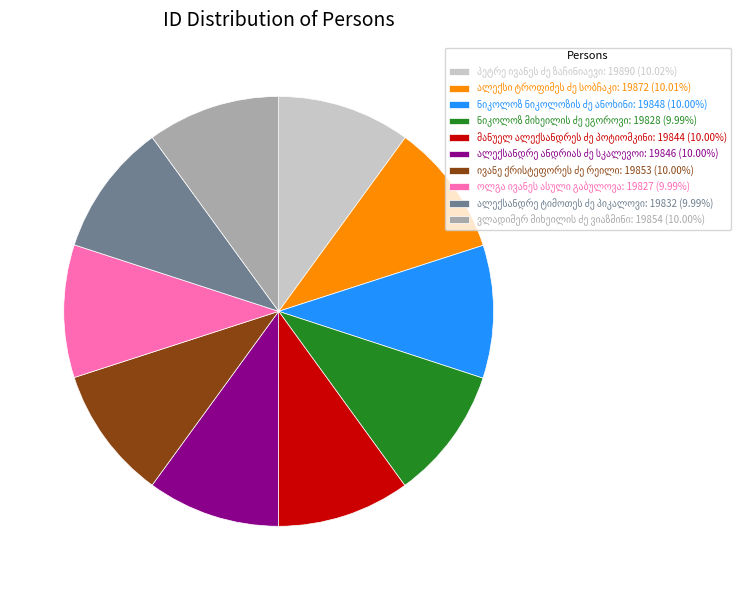

Does any single category account for the majority?

No